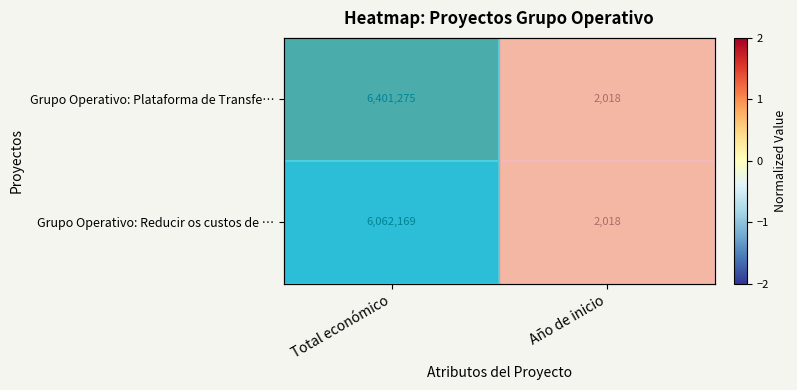

Which series changed the most between Total económico and Año de inicio?

Grupo Operativo: Plataforma de Transfe…